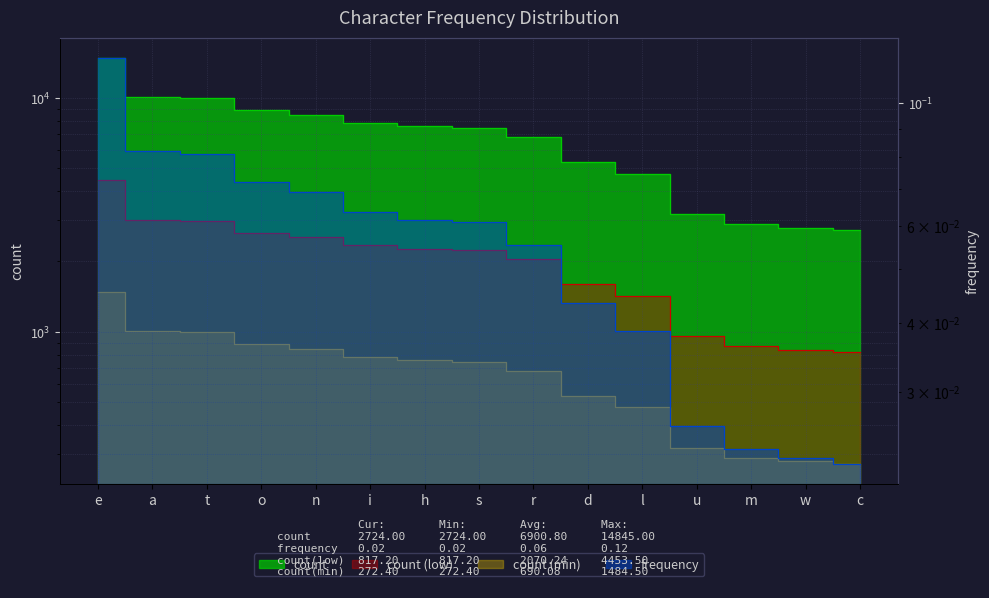

Which series has the largest total across all categories?

count